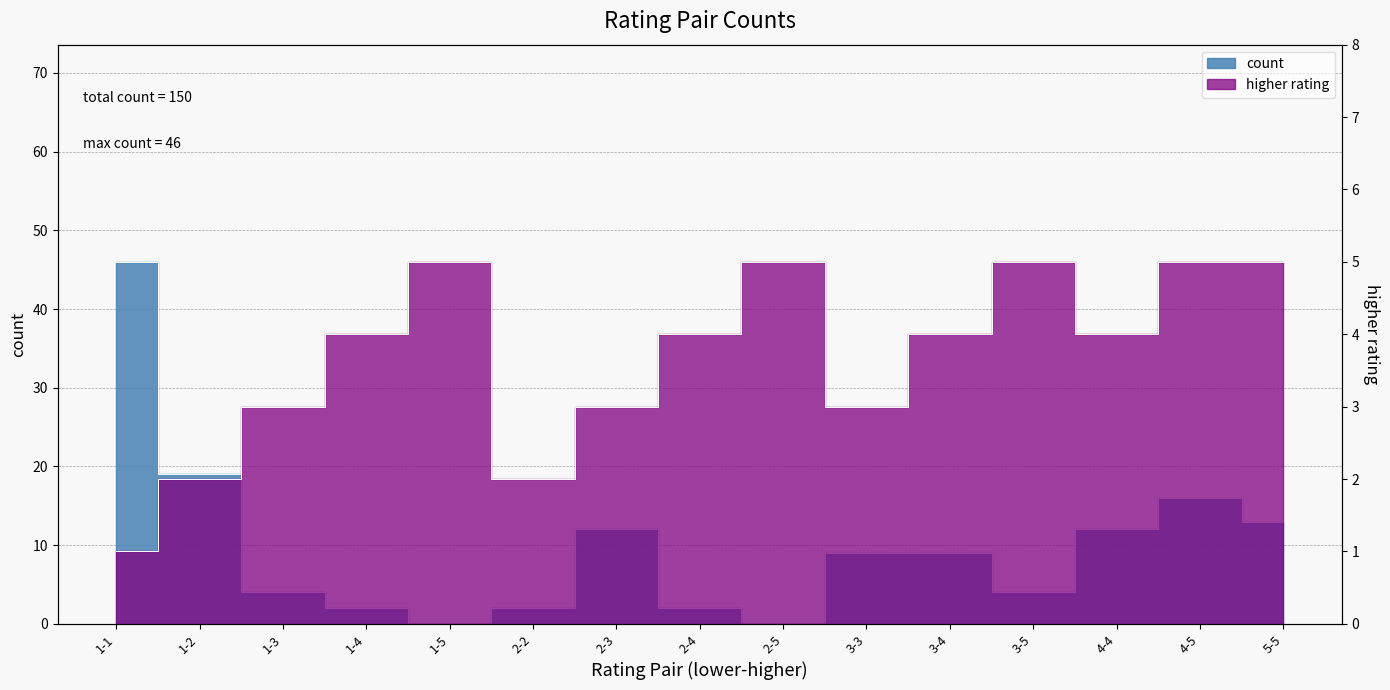

What is the sum of the higher rating values at 2-4 and 1-1?

5